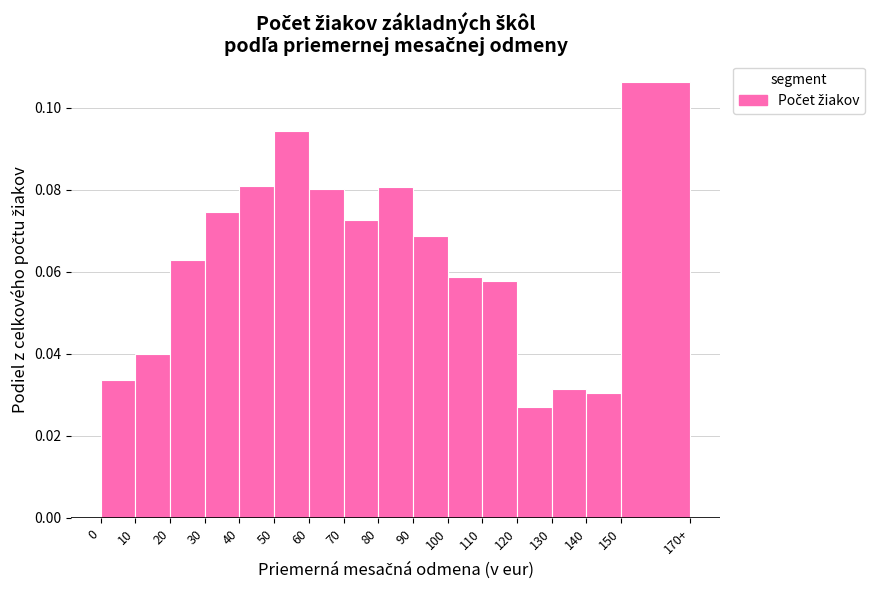

Which category has the highest value across all series?

150